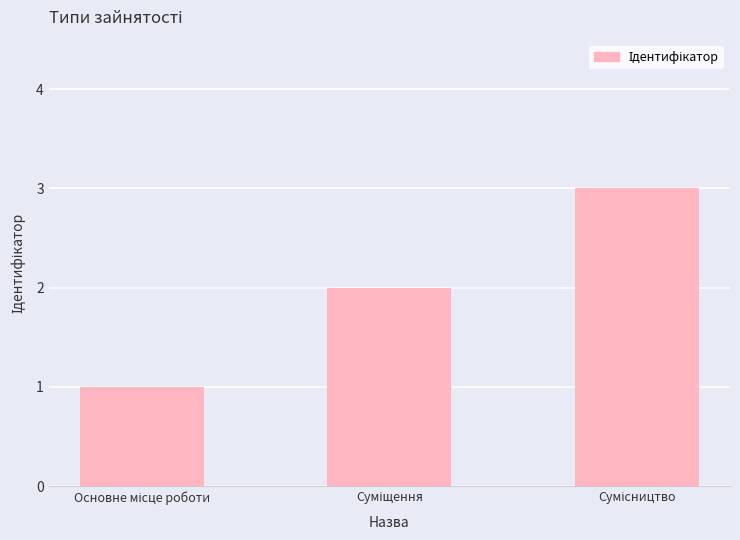

Are the bars horizontal?

No